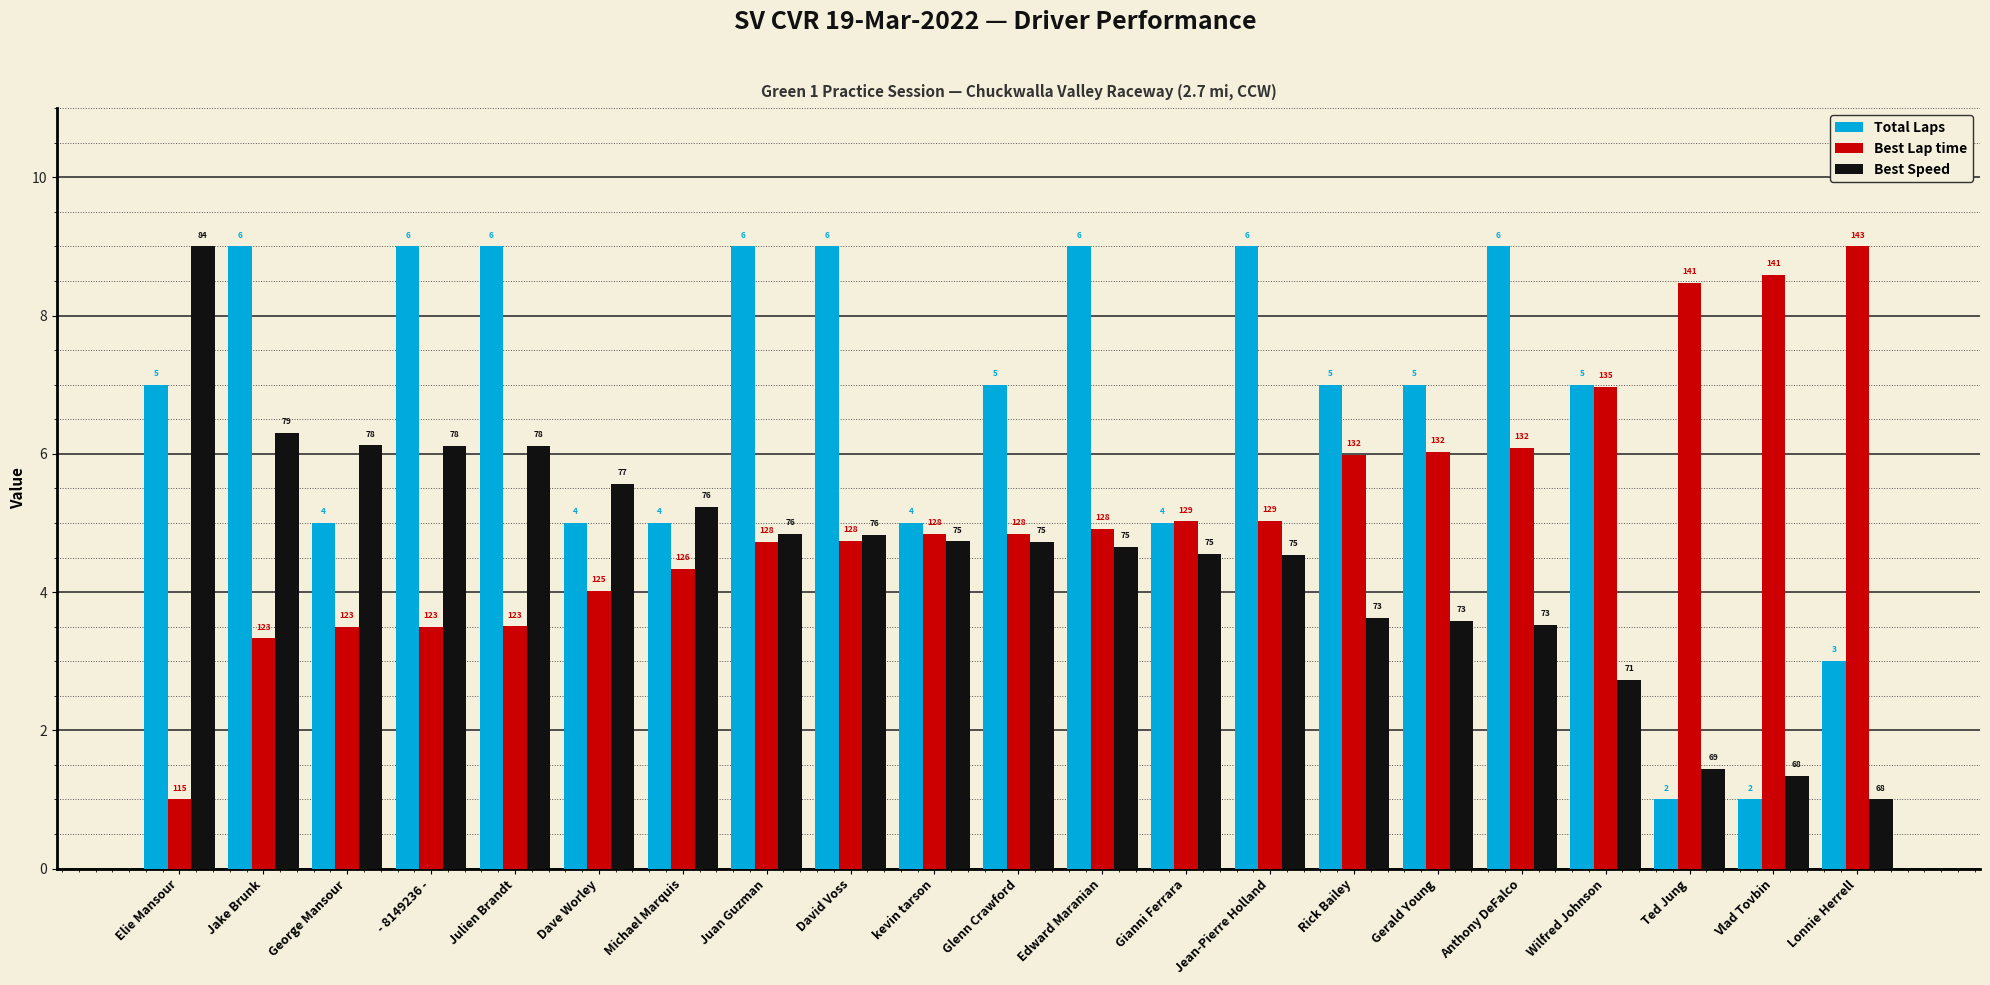

List the labels in order of Best Speed value, largest first.

Elie Mansour, Jake Brunk, George Mansour, - 8149236 -, Julien Brandt, Dave Worley, Michael Marquis, Juan Guzman, David Voss, kevin tarson, Glenn Crawford, Edward Maranian, Gianni Ferrara, Jean-Pierre Holland, Rick Bailey, Gerald Young, Anthony DeFalco, Wilfred Johnson, Ted Jung, Vlad Tovbin, Lonnie Herrell